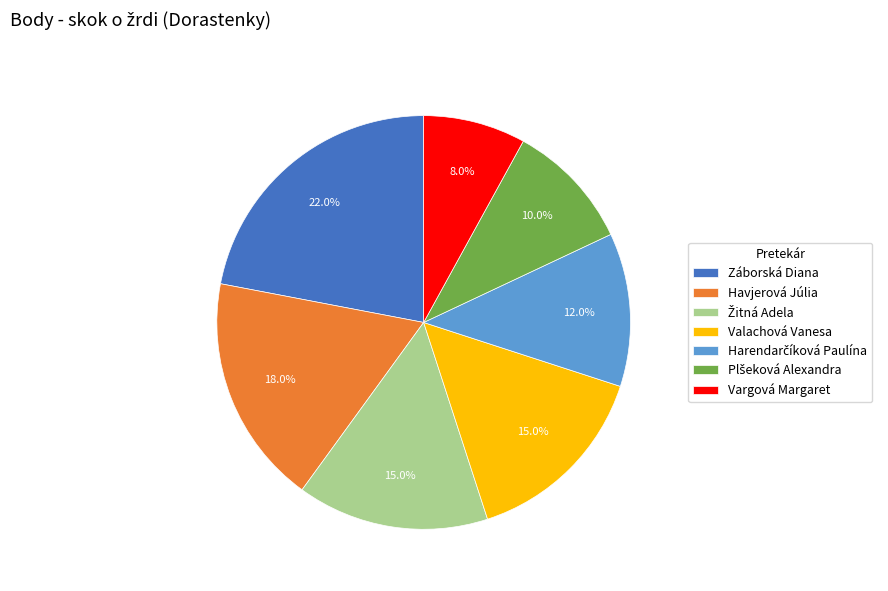

How much of the chart is everything except Valachová Vanesa?

85.0%